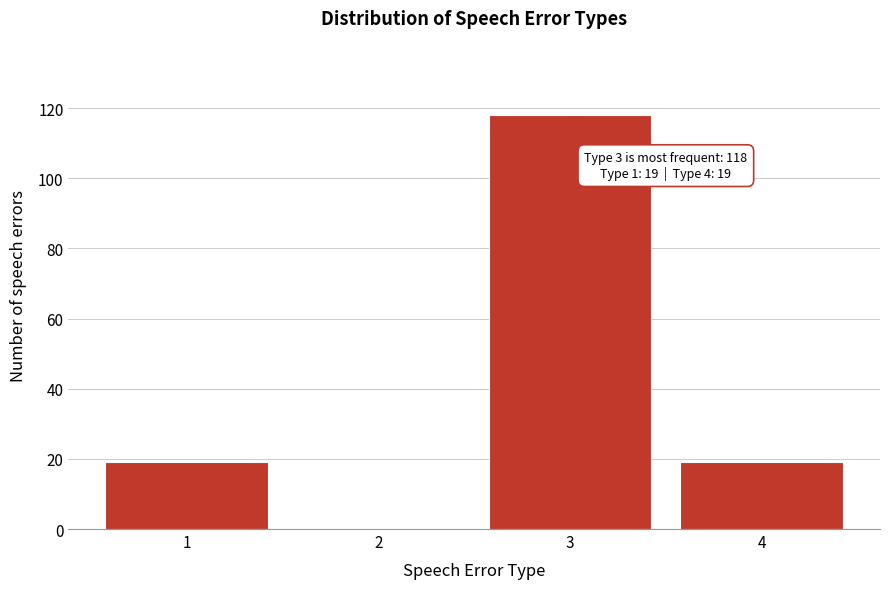

Reading right to left, list all the values displayed in this chart.

4=19	3=118	2=0	1=19